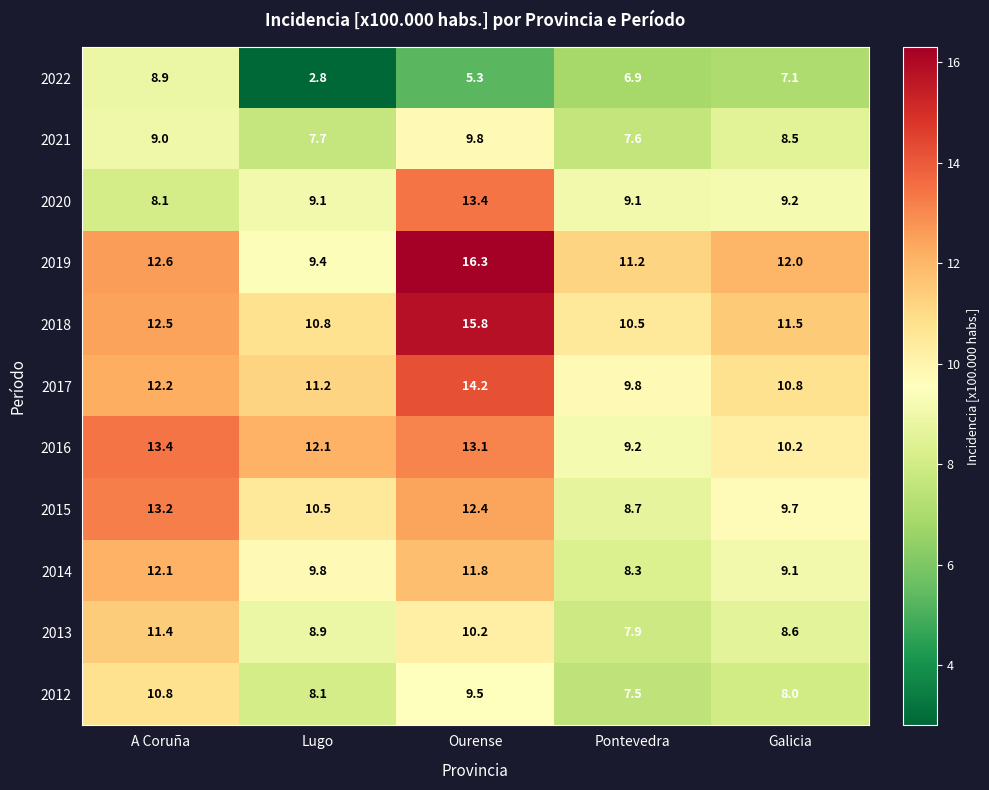

True or false: 2012 has a value of 8.0 at Galicia.

True